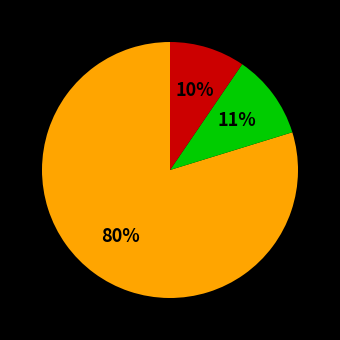

Is there a majority slice in this chart?

Yes